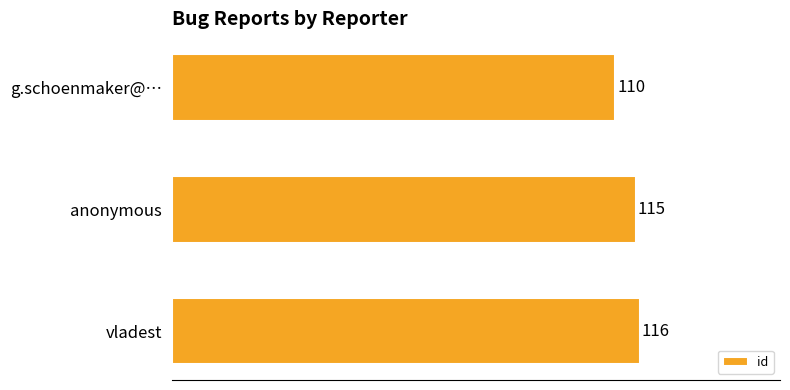

What is the difference between the maximum and minimum values?

6